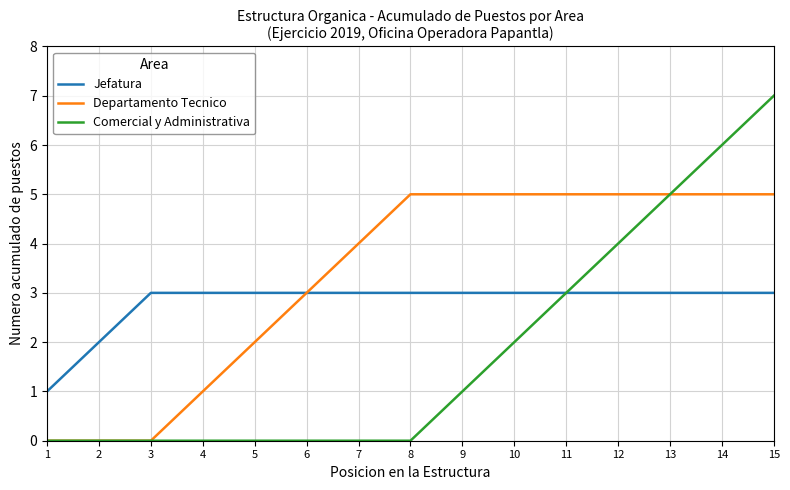

What is the spread (max minus min) of values at 14?

3